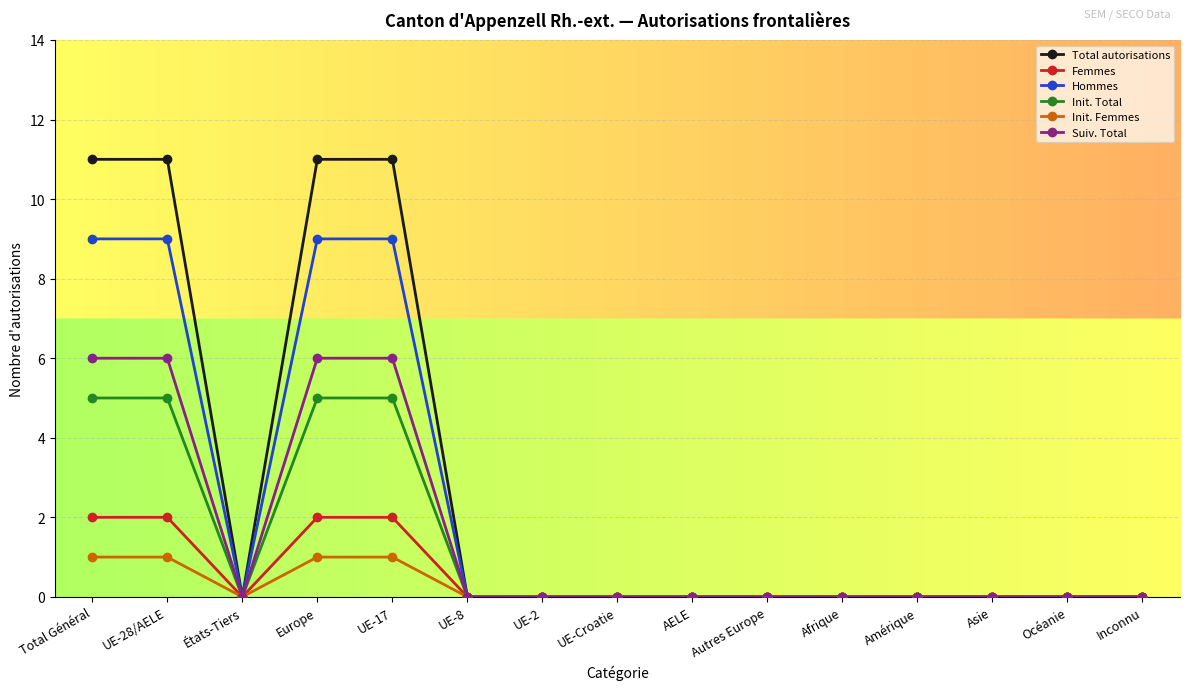

Rank the series by their maximum value, from highest to lowest.

Total autorisations, Hommes, Suiv. Total, Init. Total, Femmes, Init. Femmes